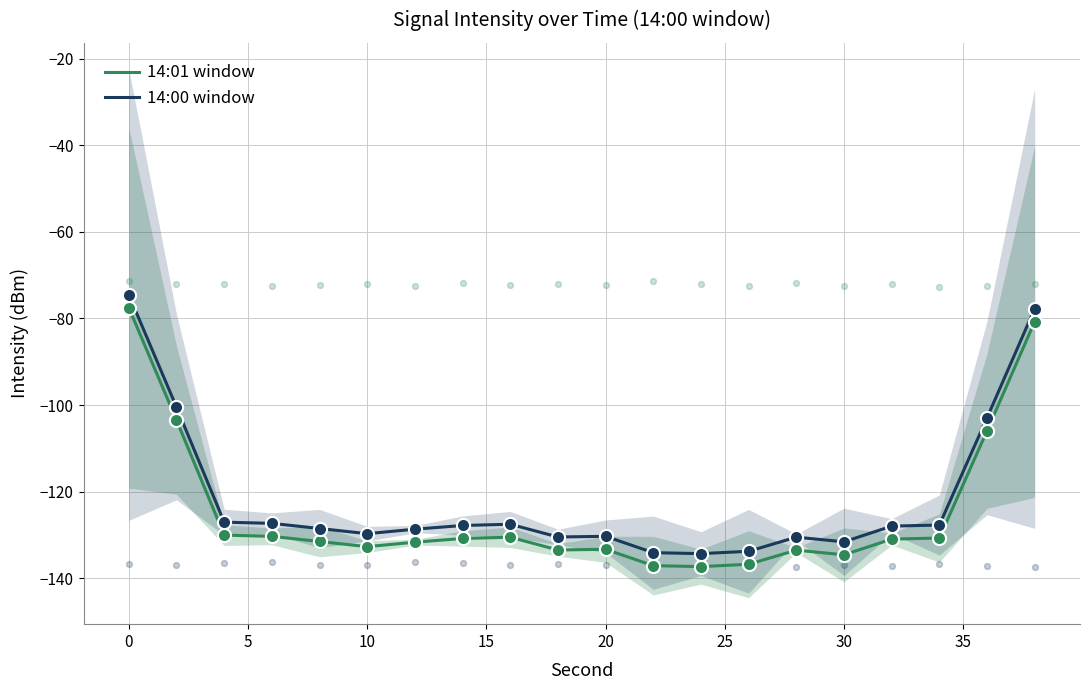

Which series has the largest total across all categories?

14:00 window